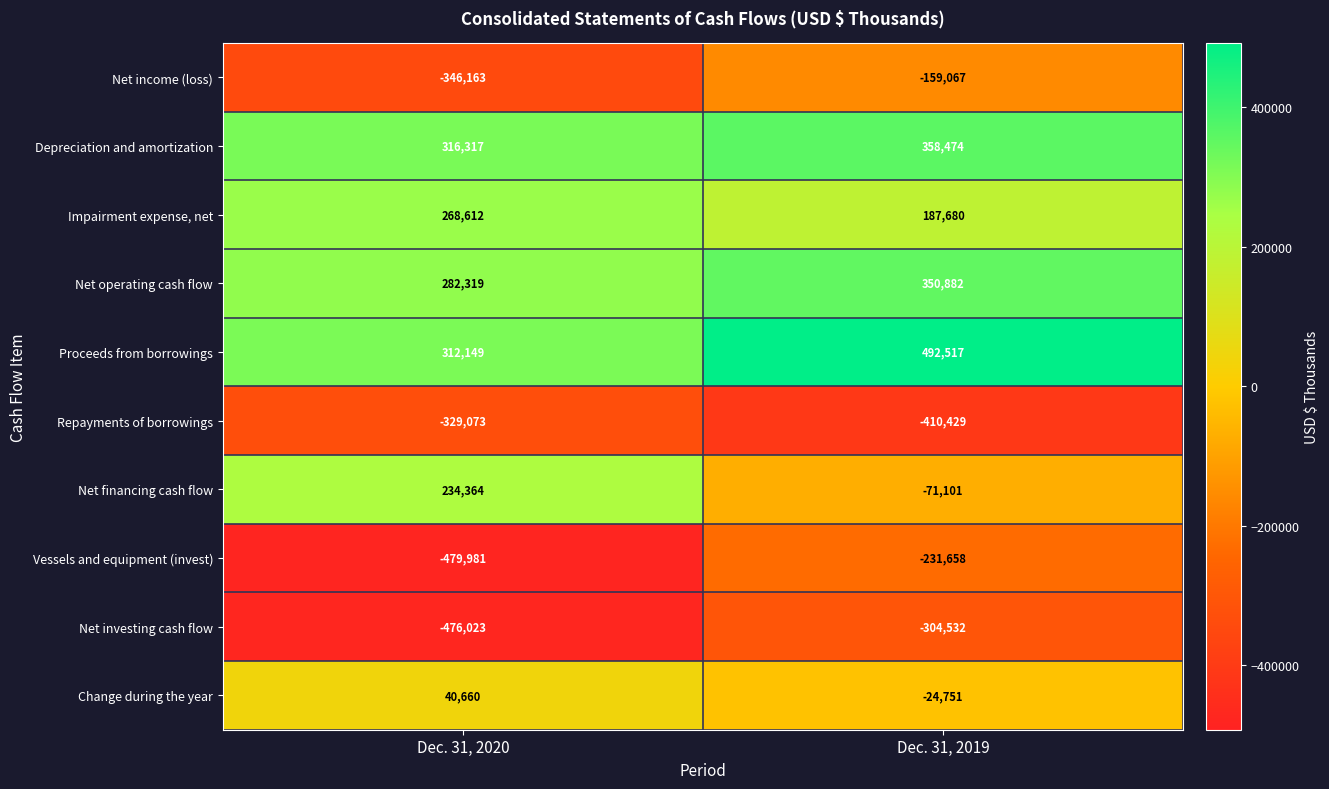

What is the difference between the maximum and minimum values in the Net income (loss) series?

187096